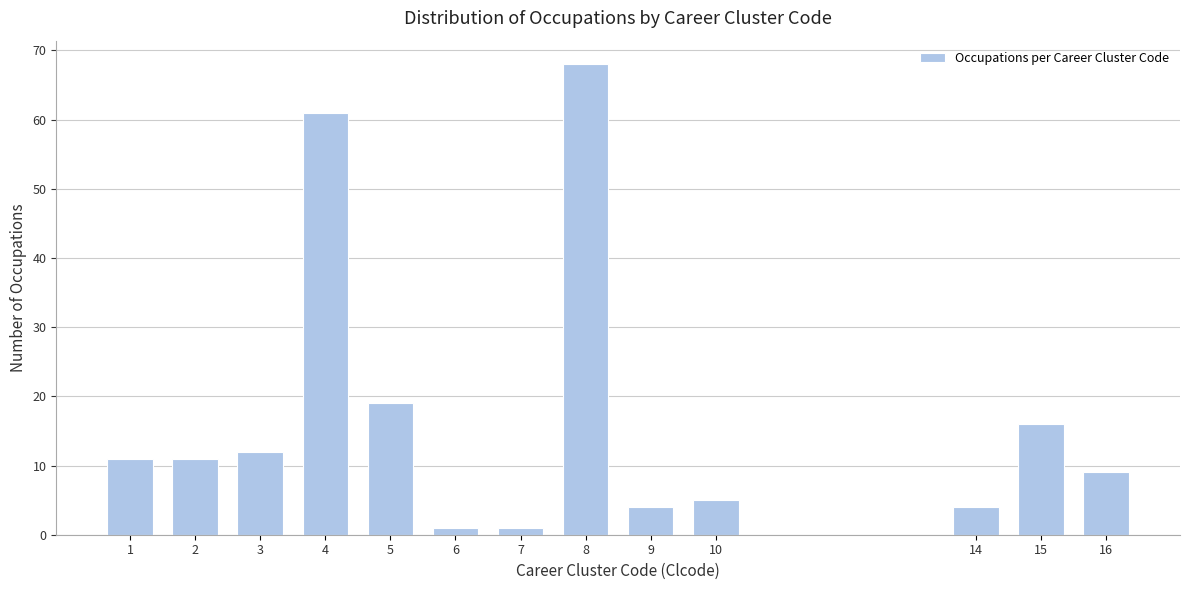

Reading right to left, what are all the values shown in this chart?

9	16	4	5	4	68	1	1	19	61	12	11	11